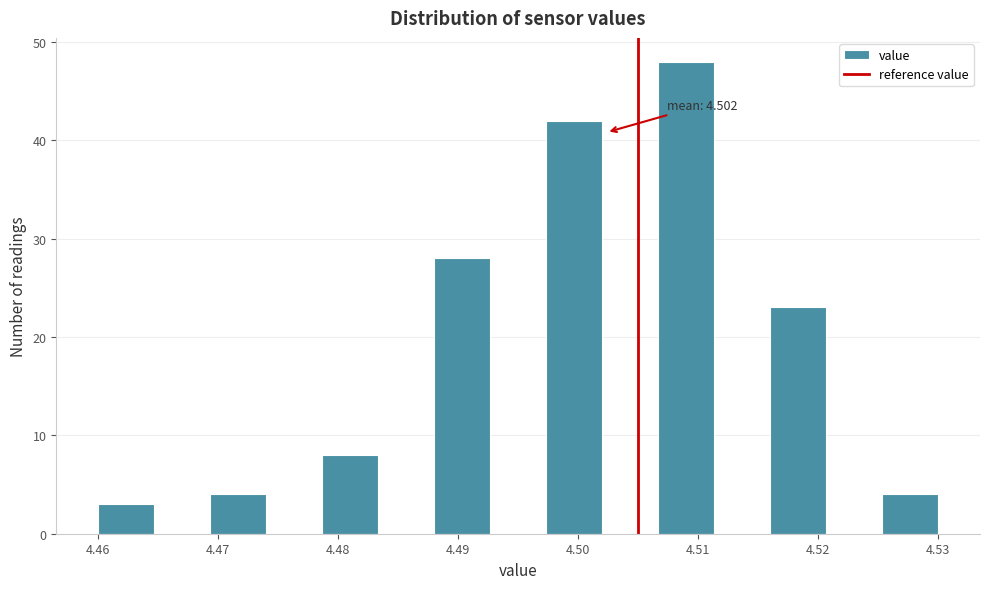

Which range on the x-axis has the tallest bar?

4.507 to 4.511